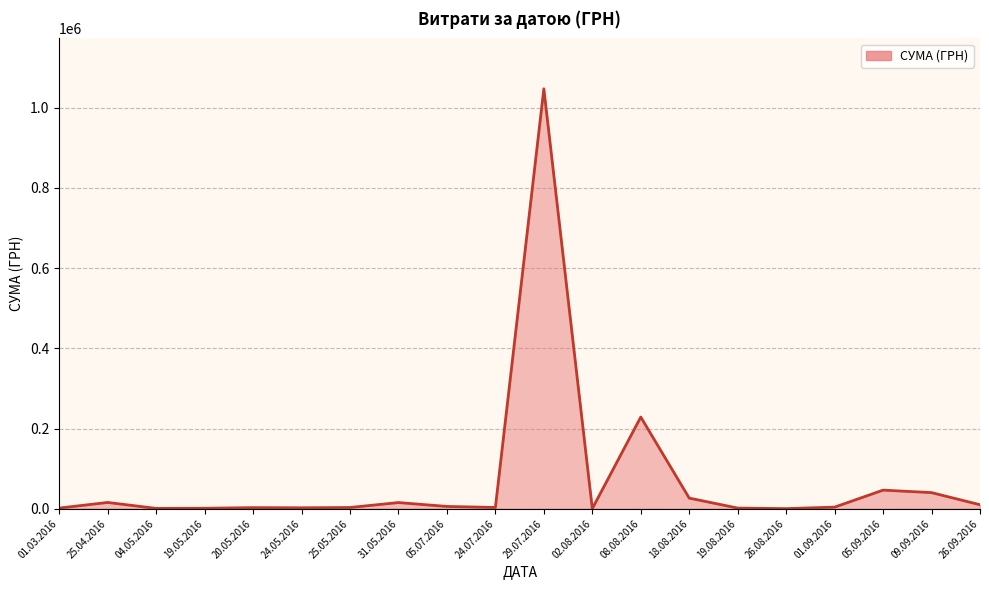

How many lines are shown in the chart?

1